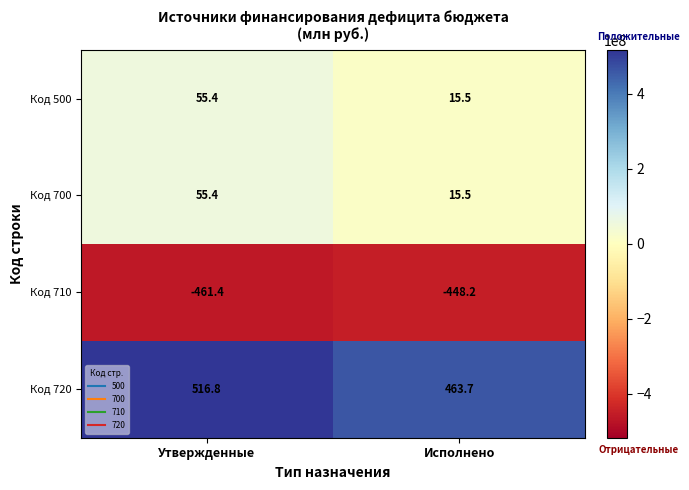

What is the difference between the maximum and minimum values in the Код 720 series?

53.1